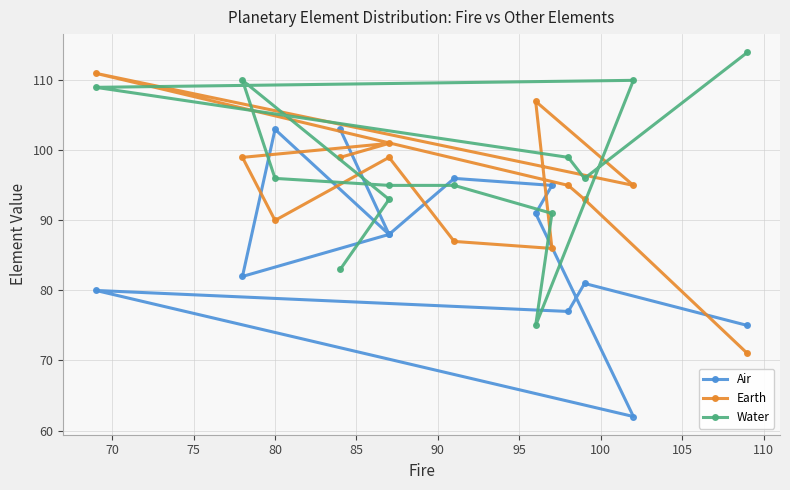

What are all the series names shown in the legend?

Air, Earth, Water